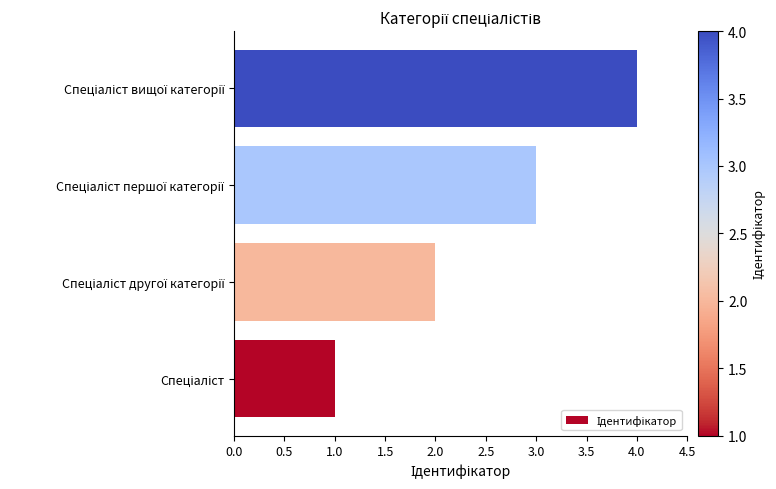

What is the maximum value shown in the chart?

4